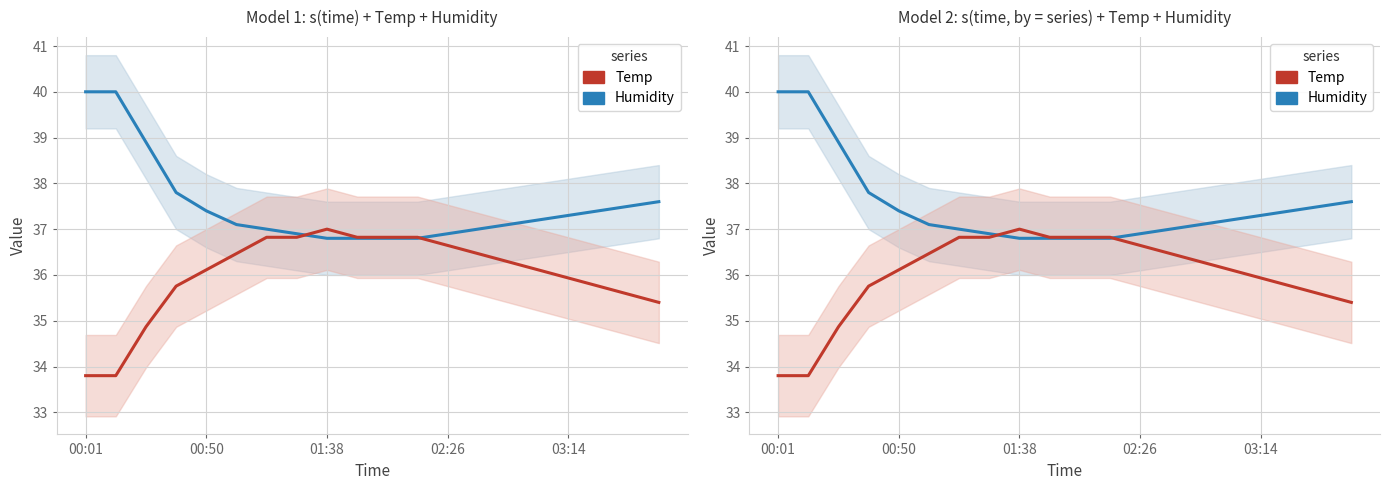

How many values in the Humidity series are below 37?

6